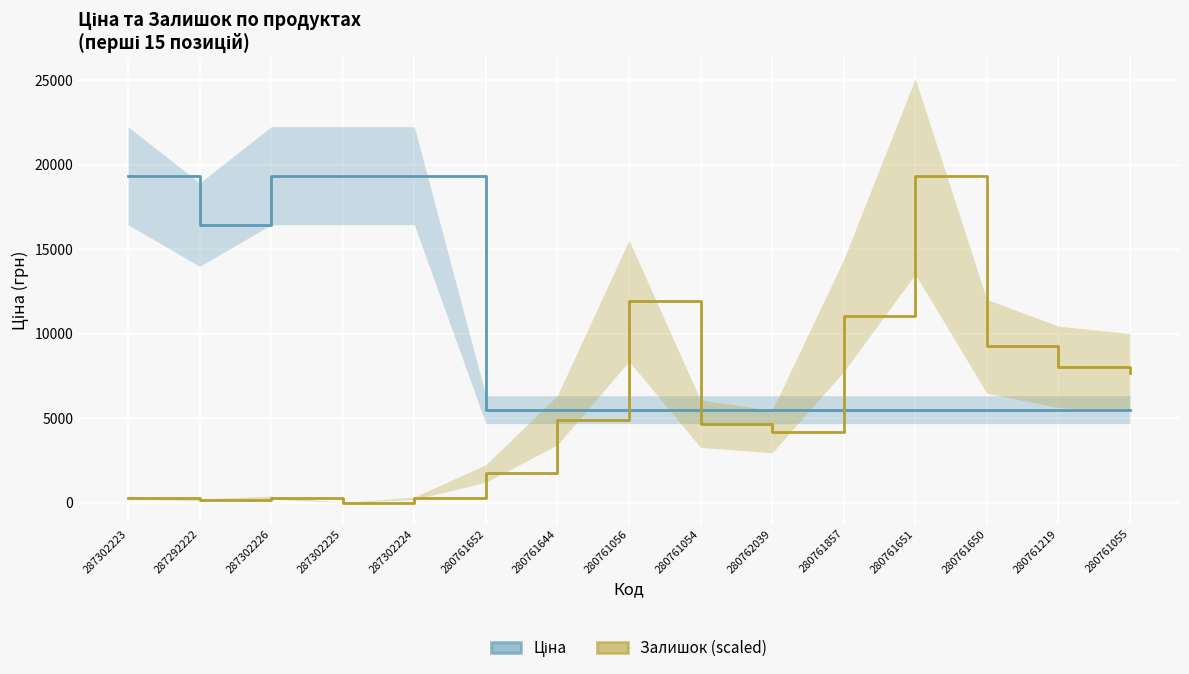

List the series in order of their overall mean, highest first.

Ціна, Залишок (scaled)